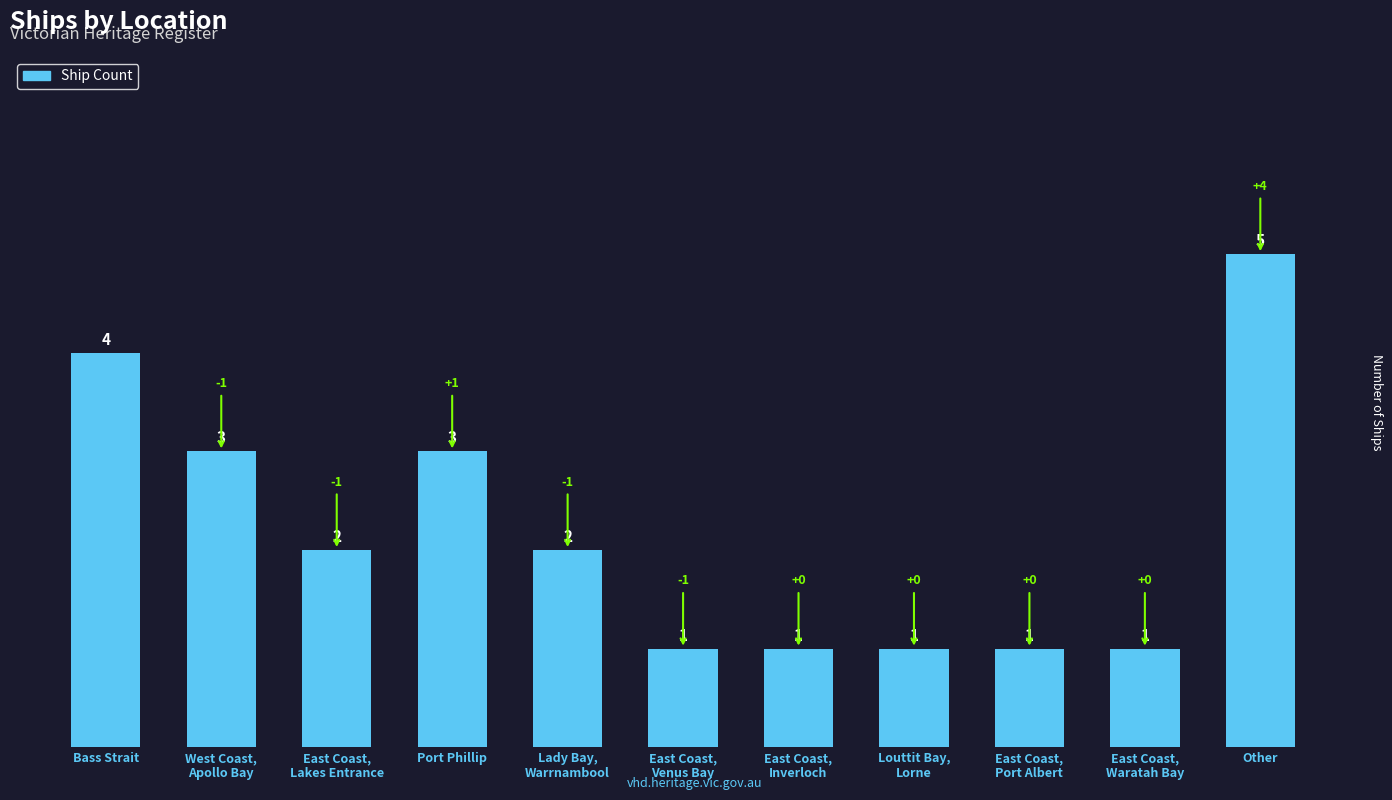

What is the average value?

2